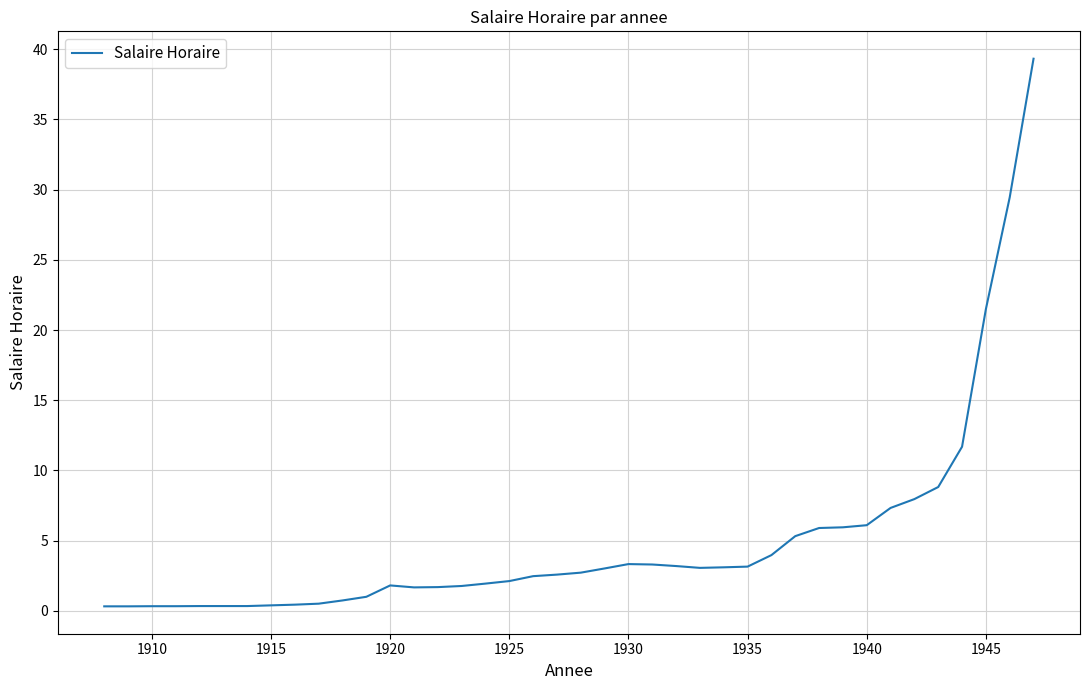

Is this an area chart (filled region under the line)?

No